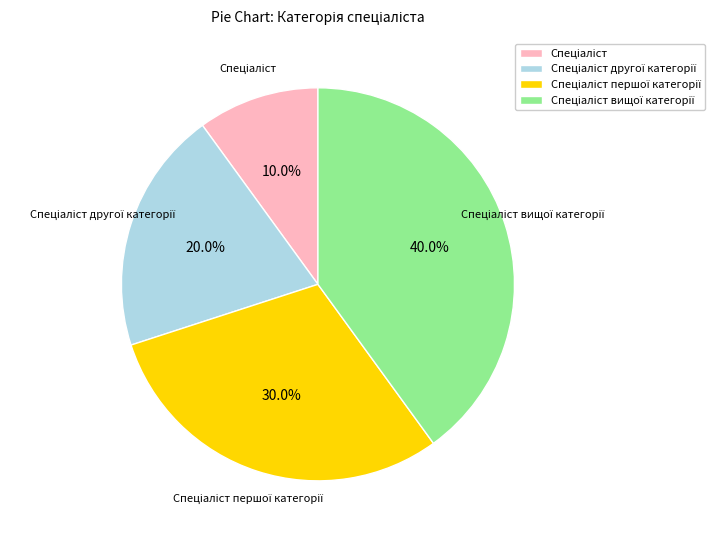

Is there a majority slice in this chart?

No